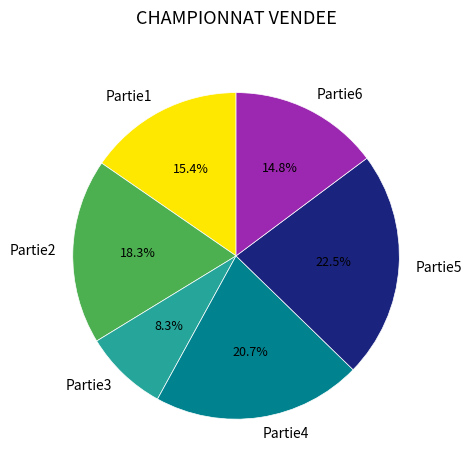

Between Partie2 and Partie3, which is larger?

Partie2